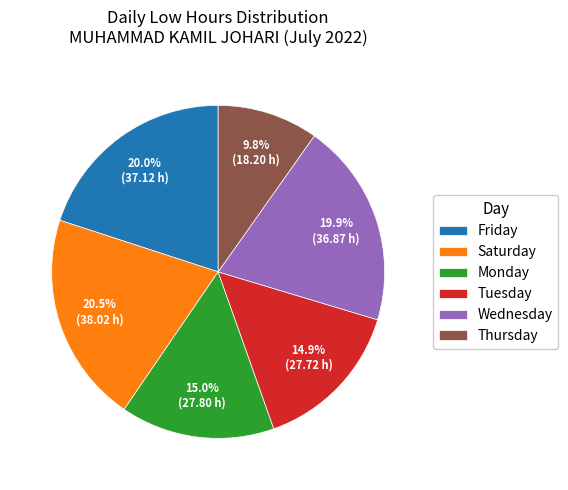

What portion of the pie excludes Thursday?

90.2%